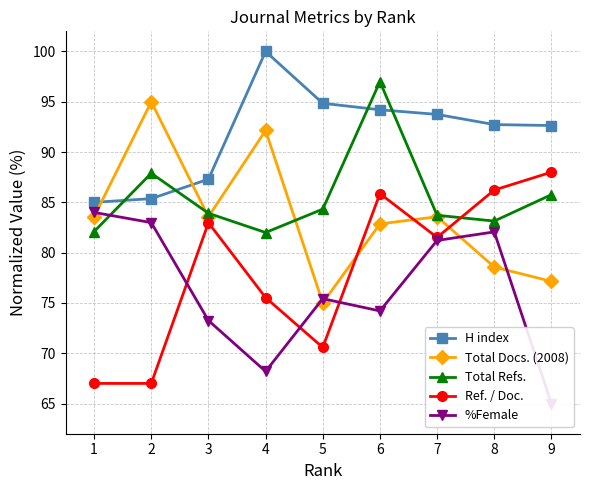

Rank the series by their maximum value, from highest to lowest.

H index, Total Refs., Total Docs. (2008), Ref. / Doc., %Female